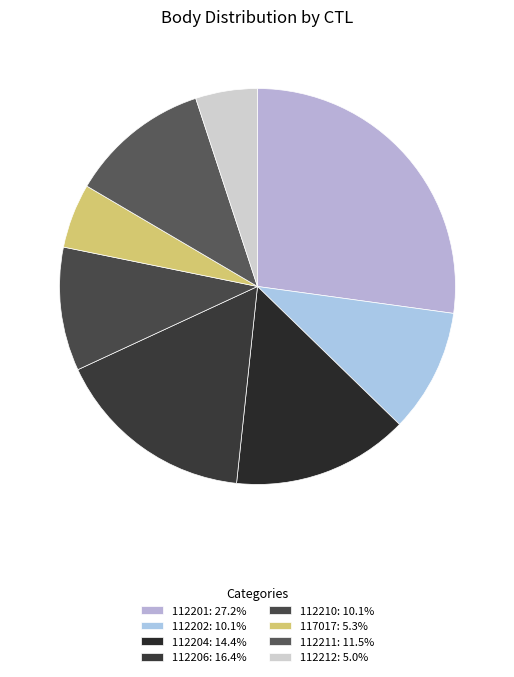

Rank the categories by value from lowest to highest.

112212, 117017, 112202, 112210, 112211, 112204, 112206, 112201